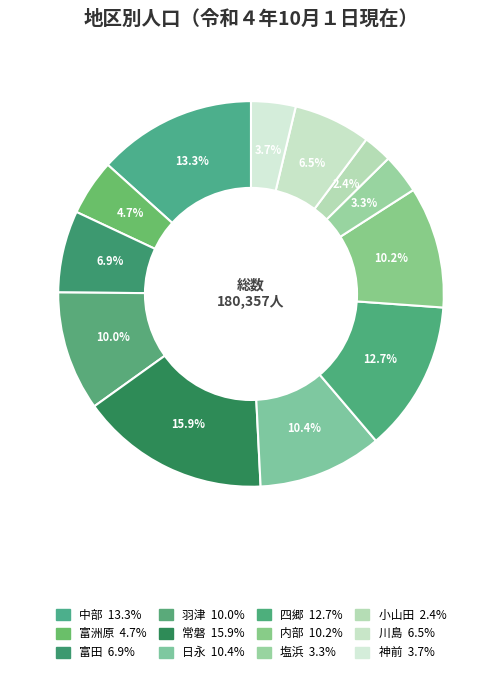

How many segments does this pie chart have?

12